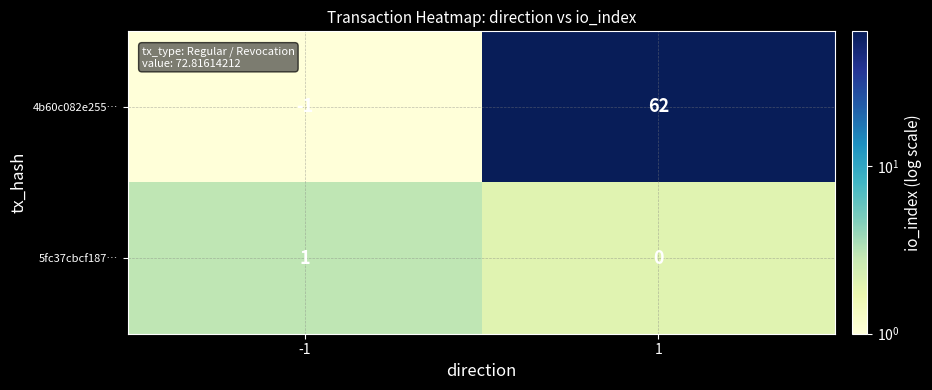

What is the smallest value displayed?

-1